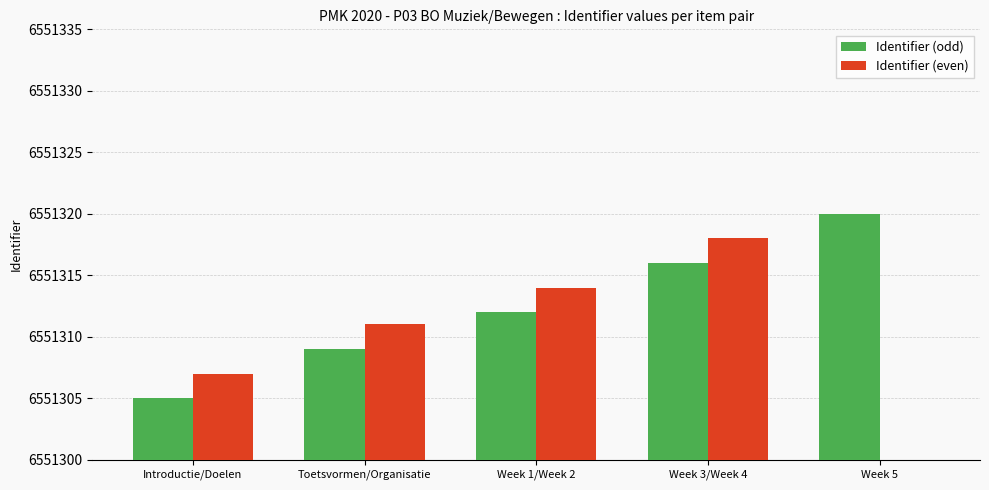

What is the difference between the second highest and second lowest values in the Identifier (even) series?

7